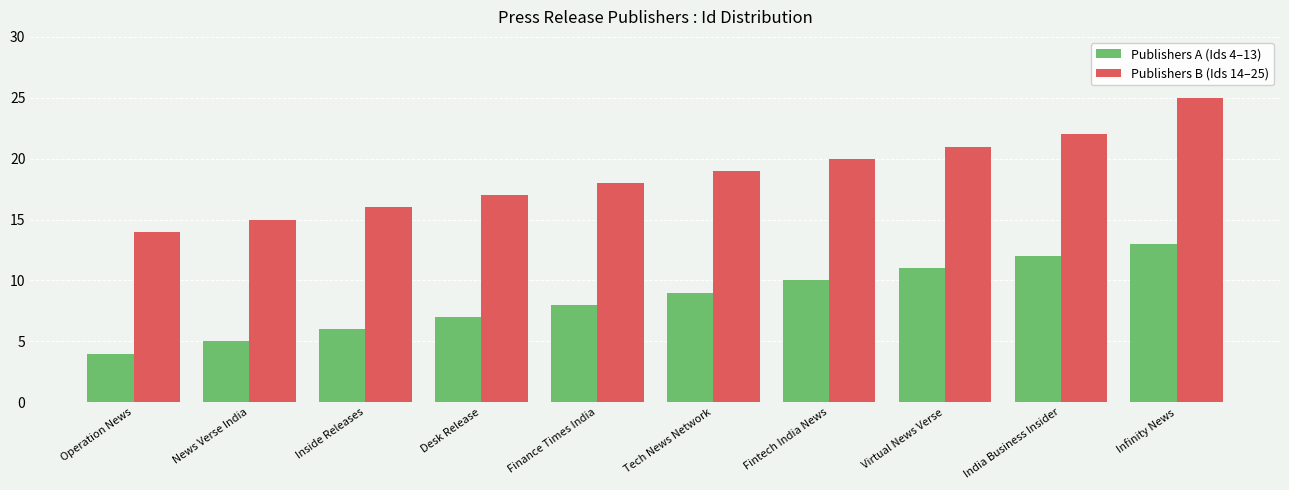

List the labels in order of Publishers B (Ids 14–25) value, smallest first.

Operation News, News Verse India, Inside Releases, Desk Release, Finance Times India, Tech News Network, Fintech India News, Virtual News Verse, India Business Insider, Infinity News